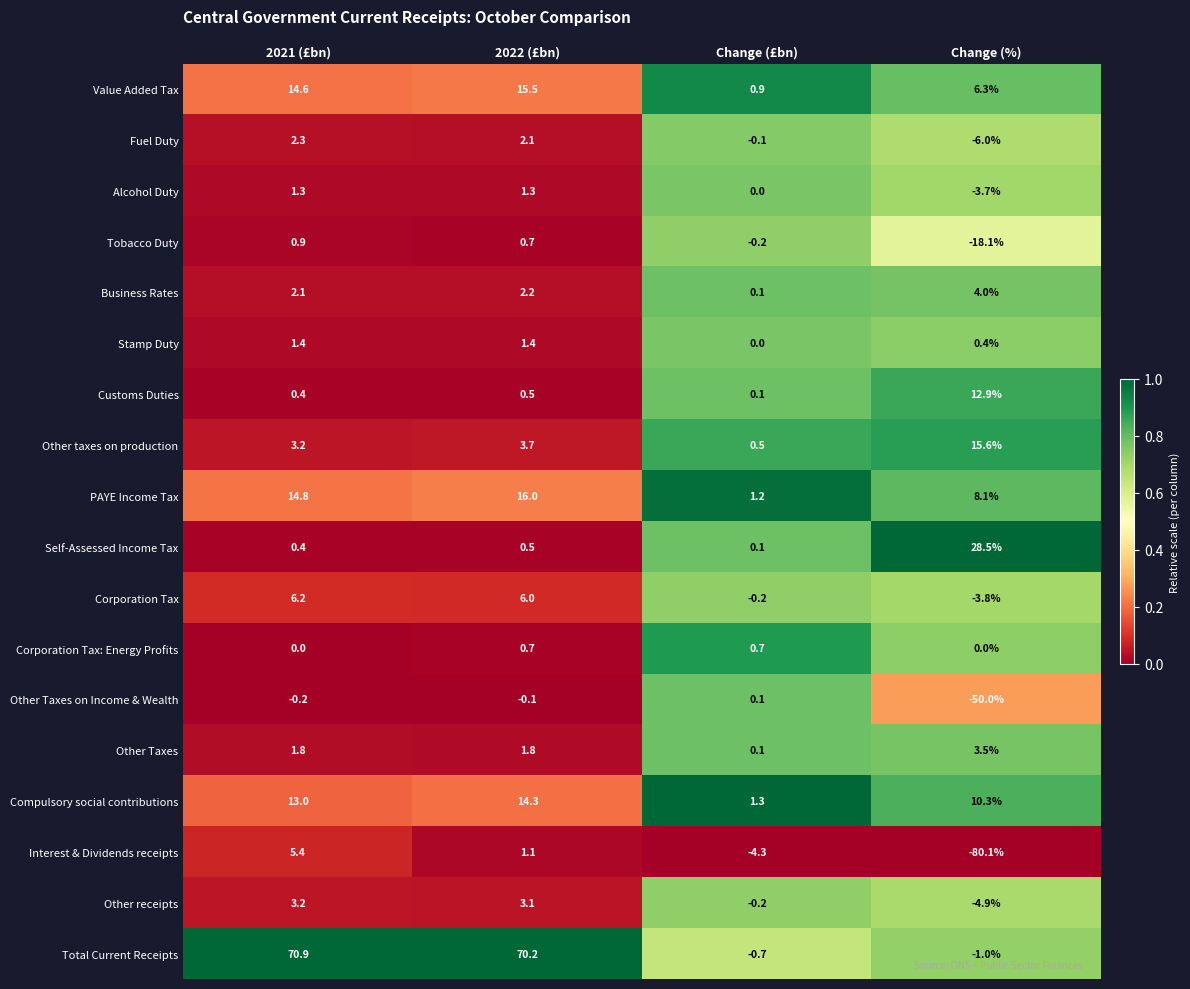

At which category is the sum across all series the highest?

2021 (£bn)